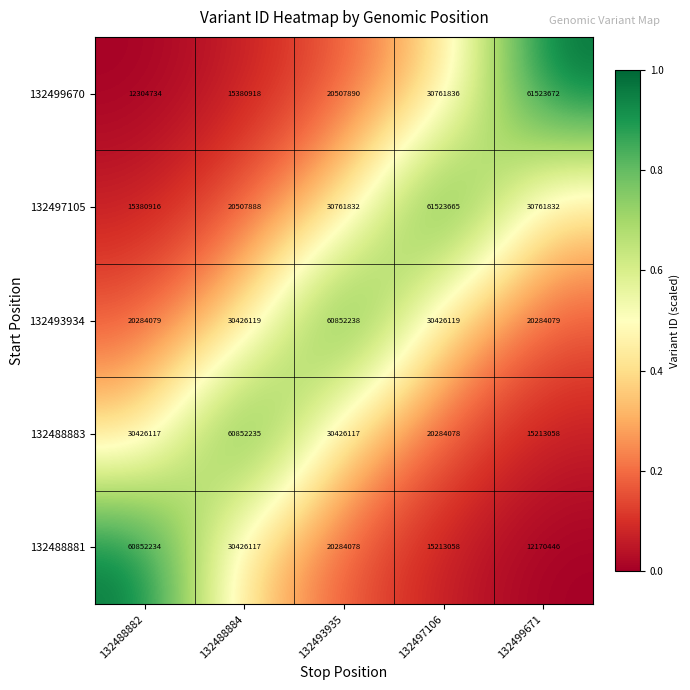

Reading right to left, list all the values displayed in this chart.

132499670: 132499671=61523672	132497106=30761836	132493935=20507890	132488884=15380918	132488882=12304734
132497105: 132499671=30761832	132497106=61523665	132493935=30761832	132488884=20507888	132488882=15380916
132493934: 132499671=20284079	132497106=30426119	132493935=60852238	132488884=30426119	132488882=20284079
132488883: 132499671=15213058	132497106=20284078	132493935=30426117	132488884=60852235	132488882=30426117
132488881: 132499671=12170446	132497106=15213058	132493935=20284078	132488884=30426117	132488882=60852234